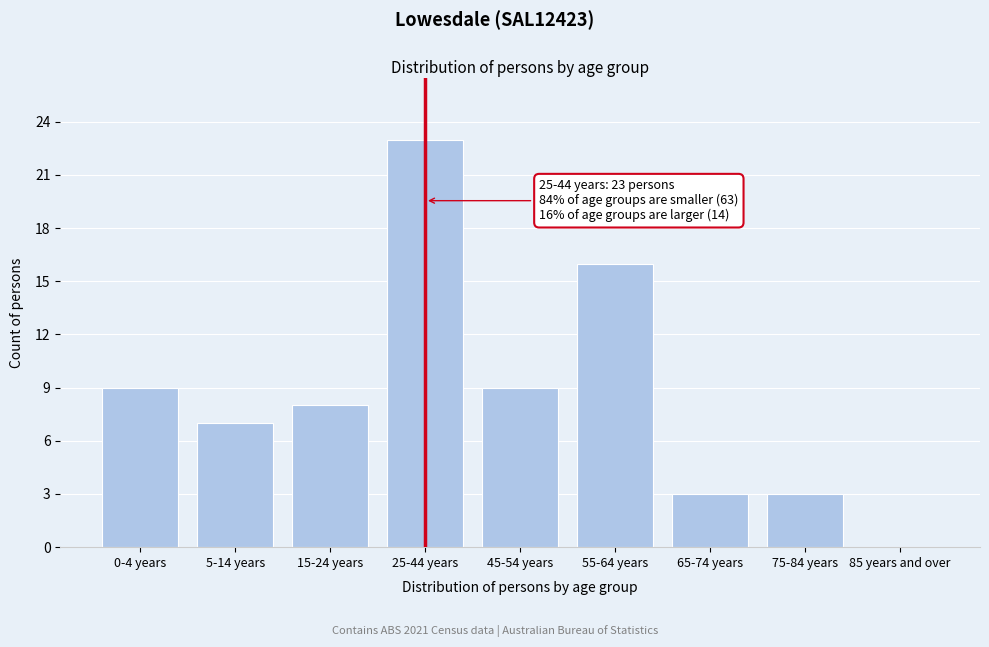

Reading right to left, transcribe all the data shown in this chart.

85 years and over=0	75-84 years=3	65-74 years=3	55-64 years=16	45-54 years=9	25-44 years=23	15-24 years=8	5-14 years=7	0-4 years=9